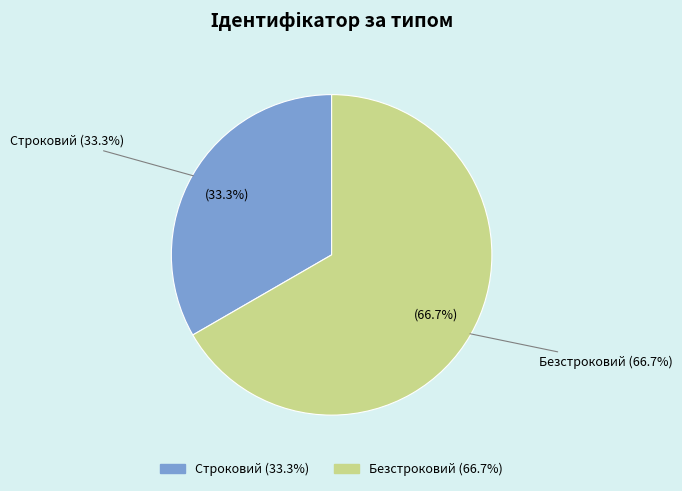

Approximately how many times larger is the value at Безстроковий compared to Строковий?

2.0